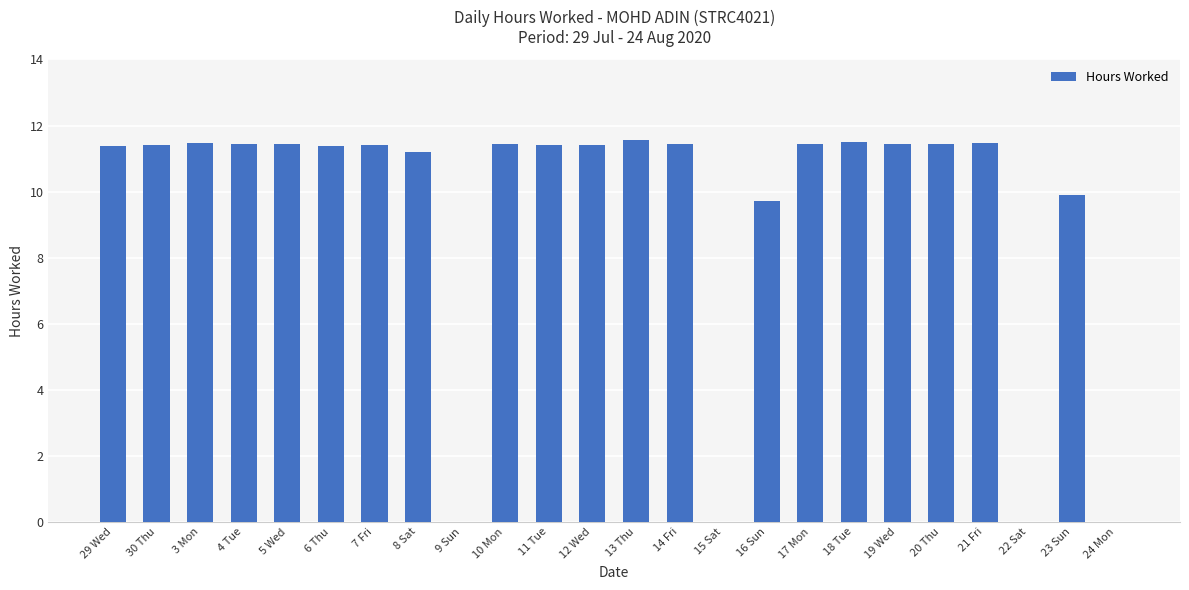

What is the sum of all values?

225.3